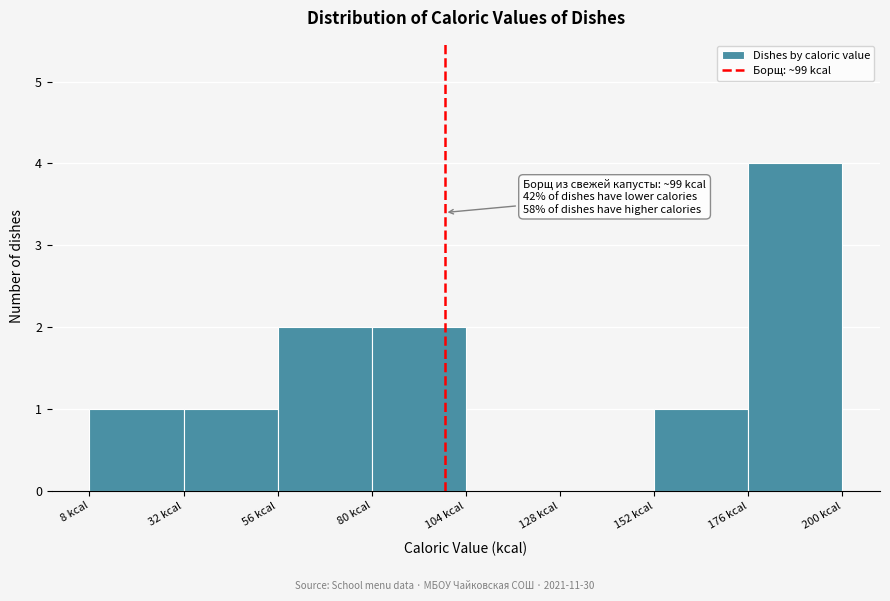

Which range on the x-axis has the tallest bar?

175 to 200